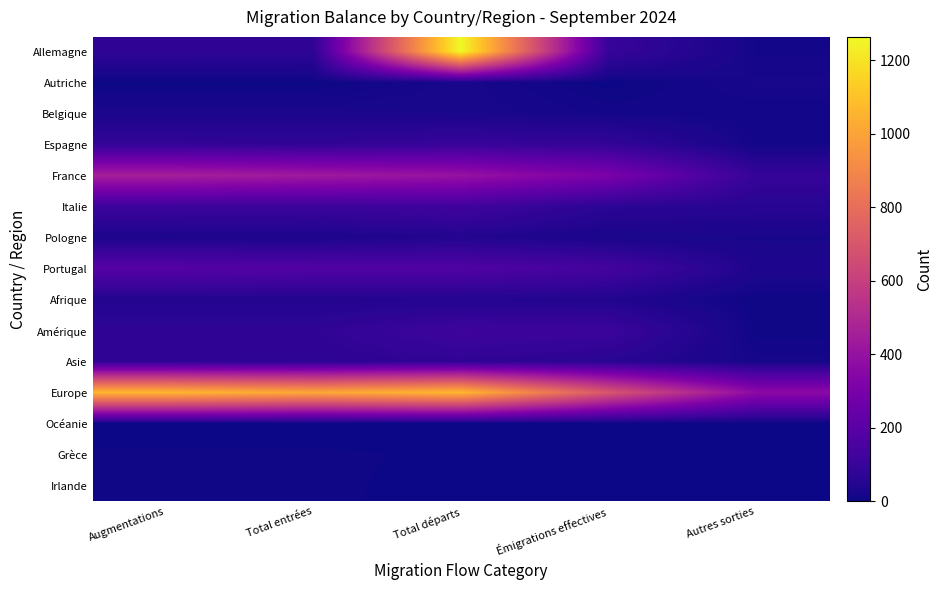

Which series changed the most between Augmentations and Total départs?

Allemagne